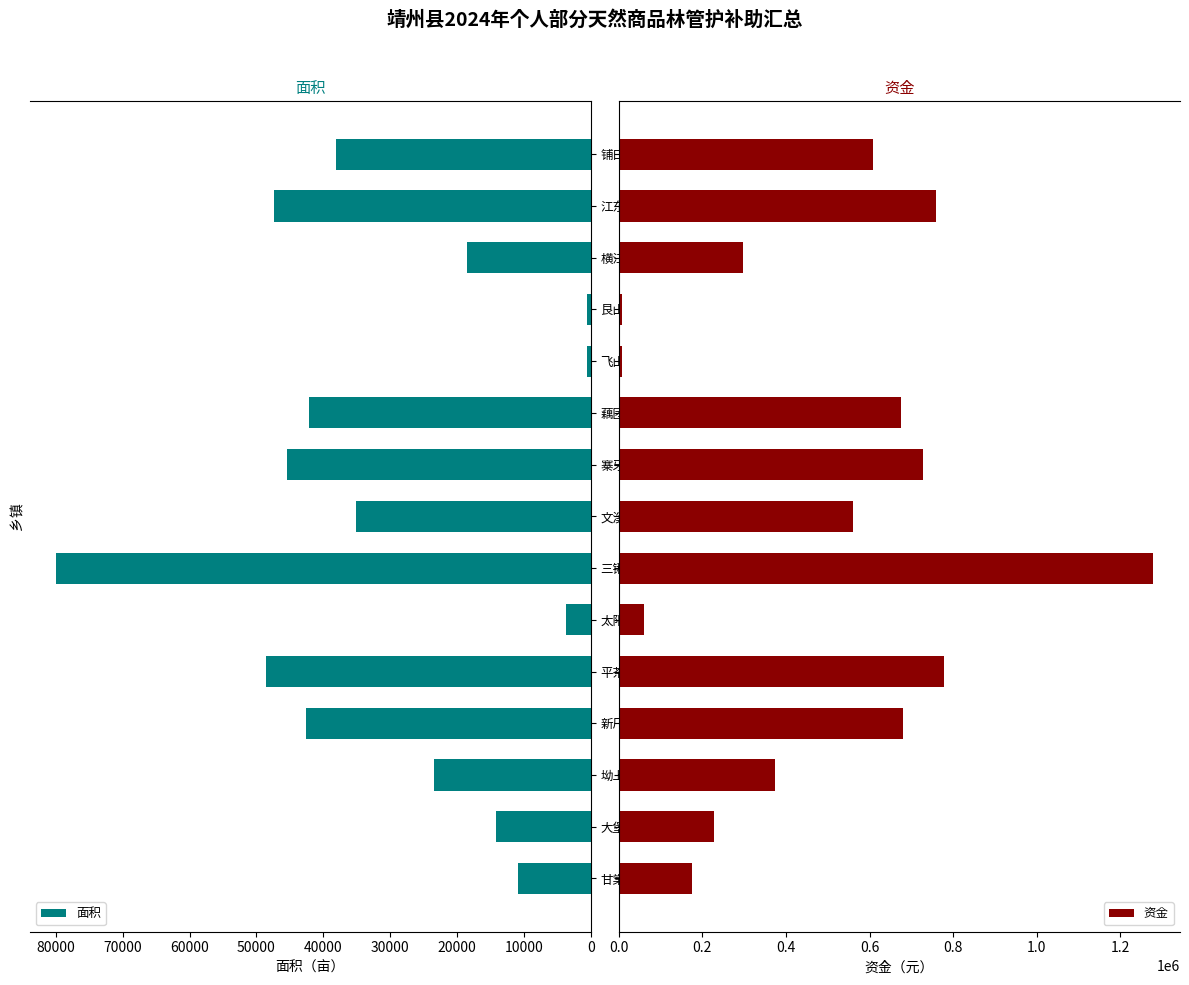

At which label does 面积 reach its peak?

三锹乡